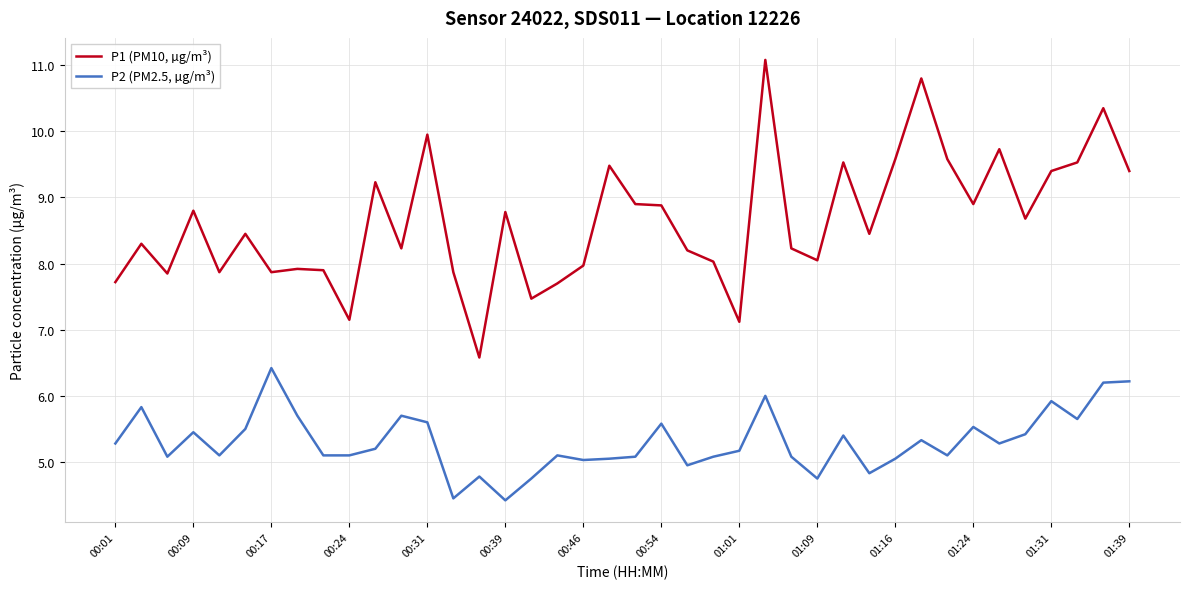

What is the lowest value of the P2 (PM2.5, µg/m³) series?

4.4